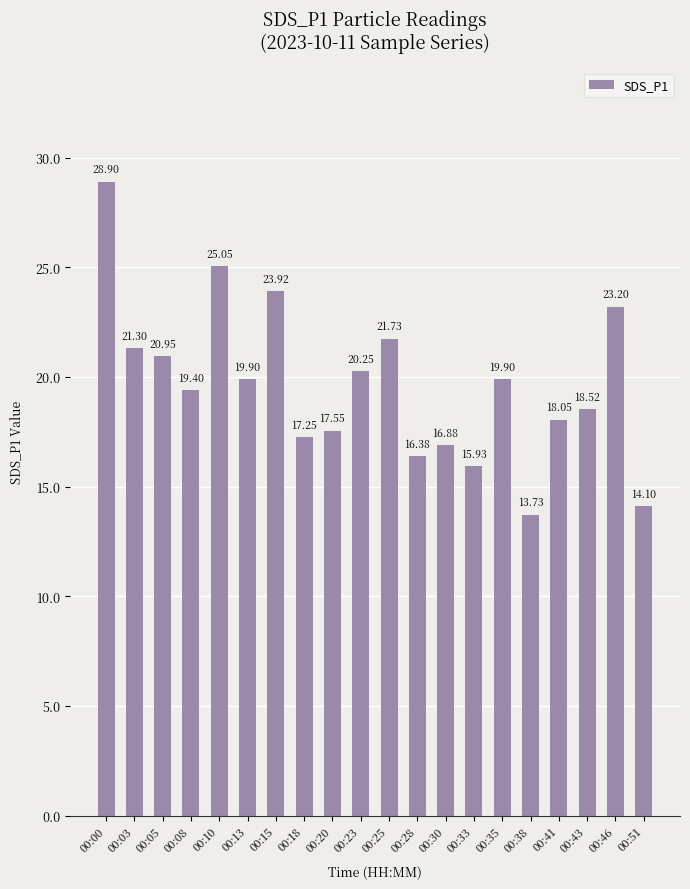

How many categories are shown in the chart?

20